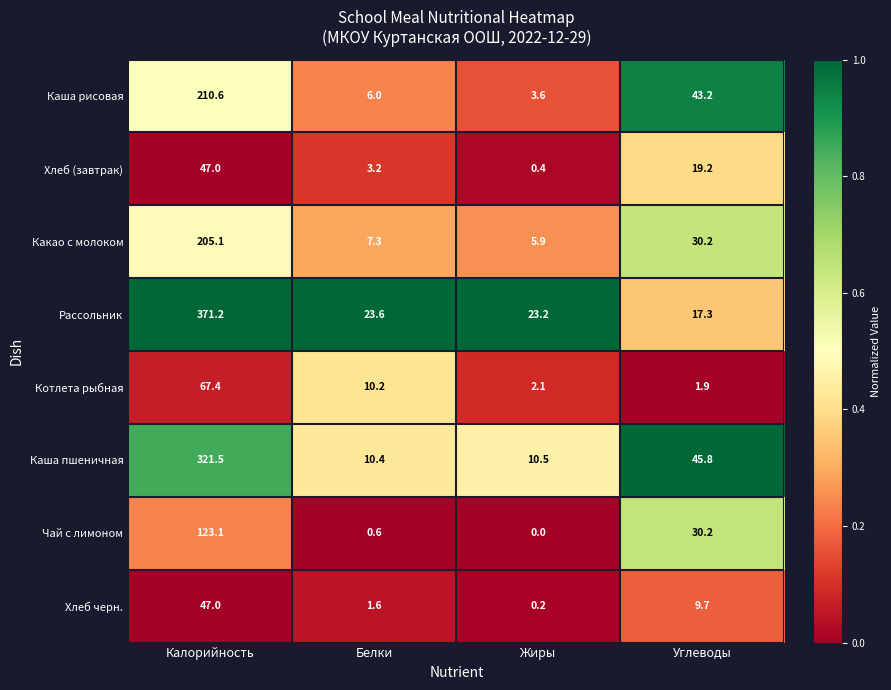

True or false: Рассольник has a value of 7.2 at Белки.

False